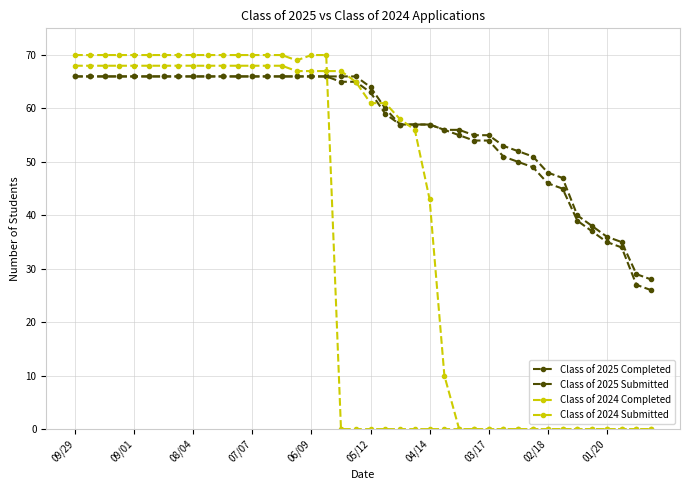

Is this an area chart (filled region under the line)?

No